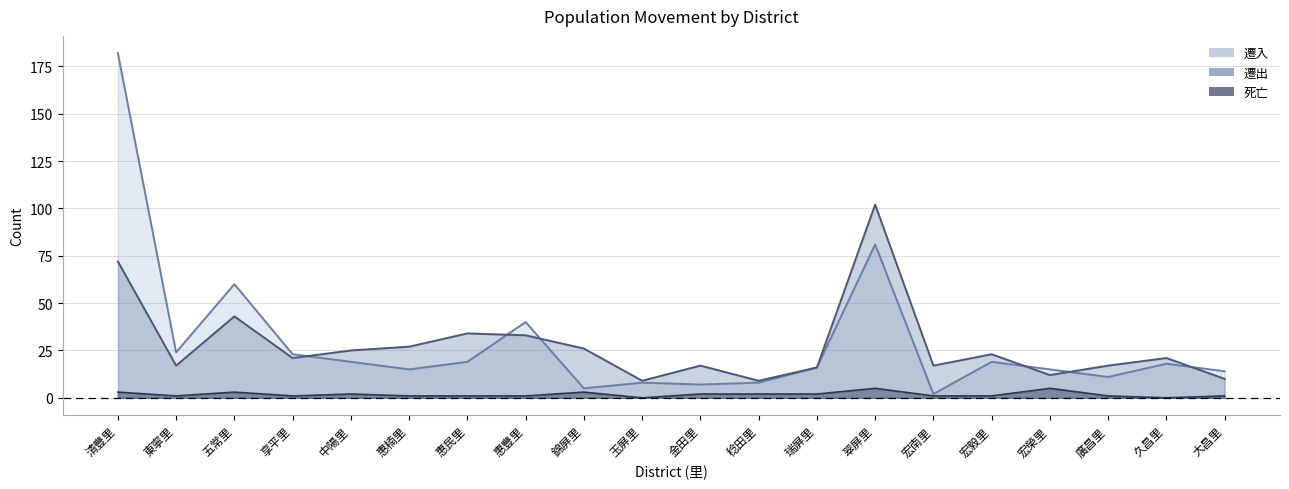

Which has a higher value, 廣昌里 or 享平里?

享平里